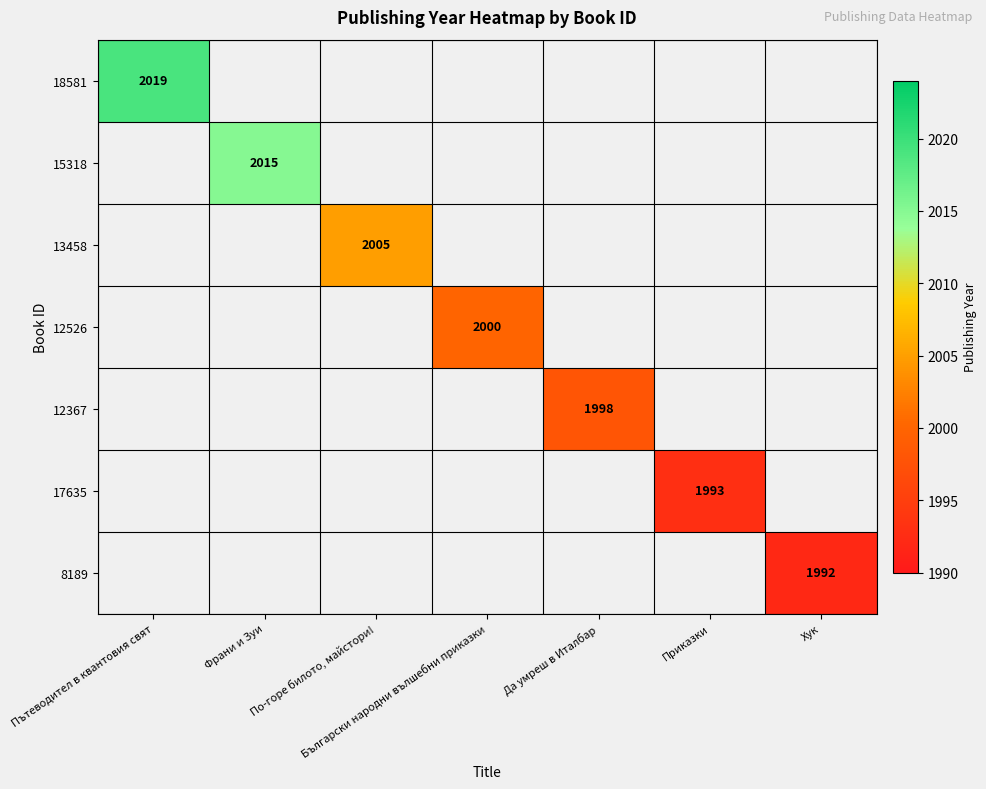

True or false: 13458 has a value of 2005 at По-горе билото, майстори!.

True